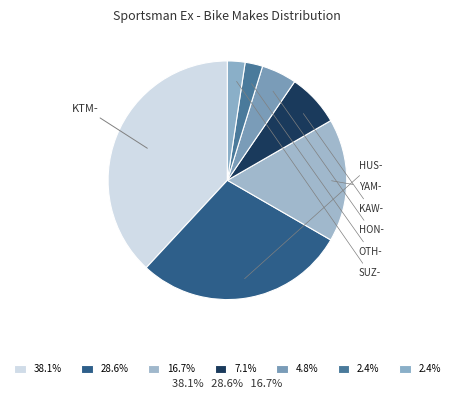

How many slices are in this pie chart?

7